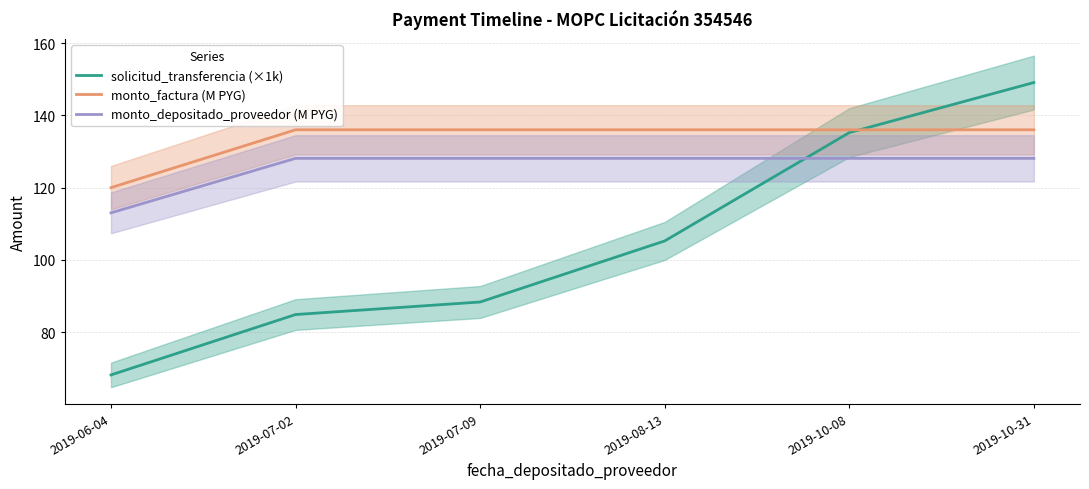

True or false: solicitud_transferencia (×1k) has more than 2 interior local peaks.

False